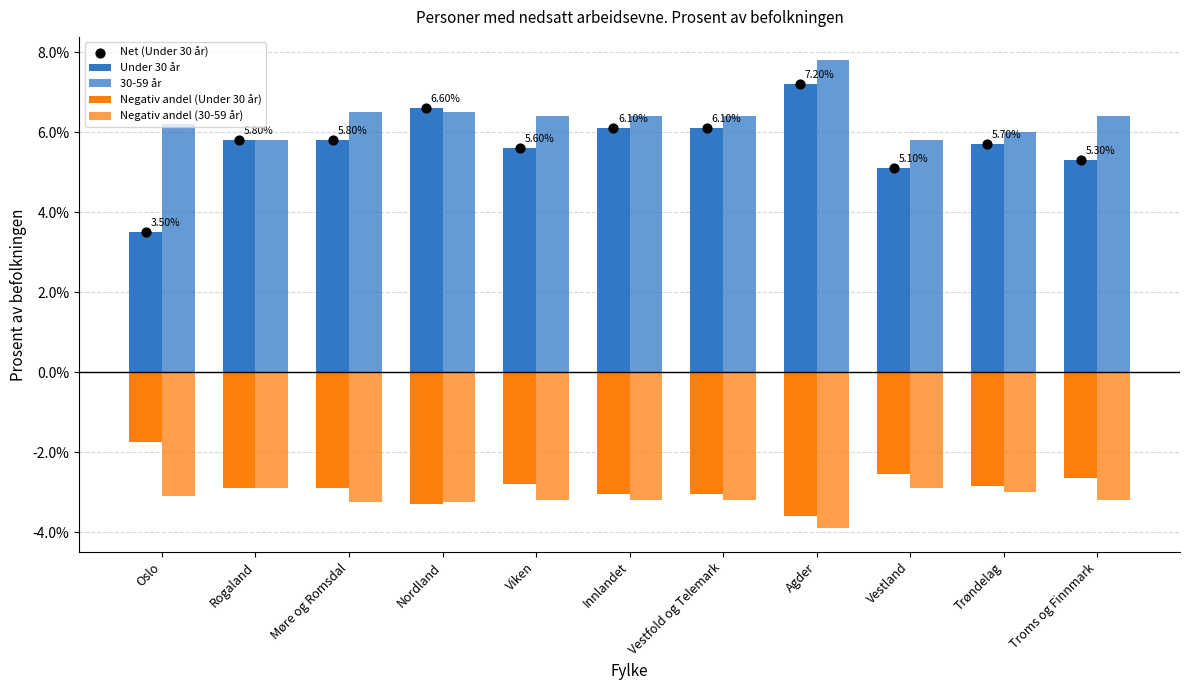

Which series reaches the maximum Y coordinate?

30-59 år